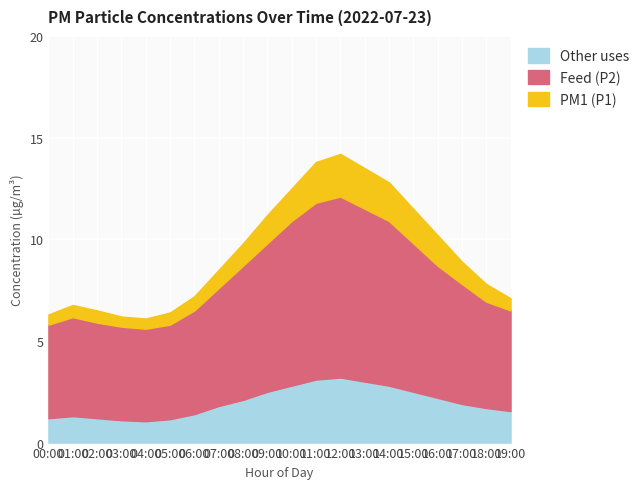

True or false: Other and P1 cross at least once.

False